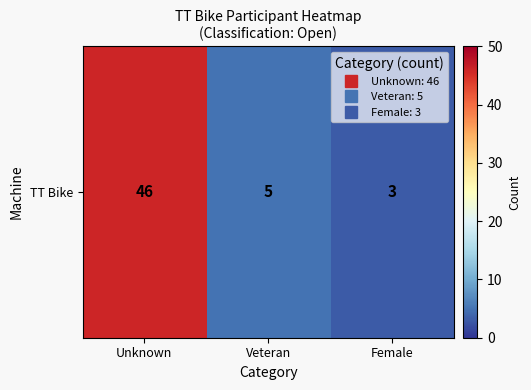

Reading left to right, list all the values displayed in this chart.

Unknown=46	Veteran=5	Female=3